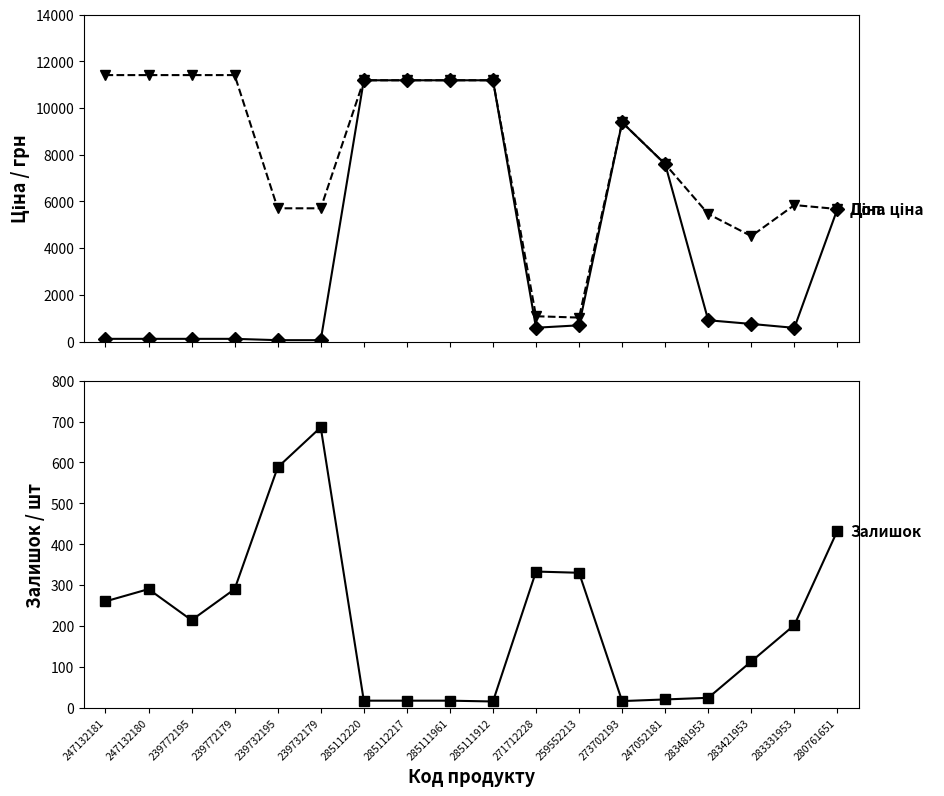

Which category has the highest value across all series?

247132181